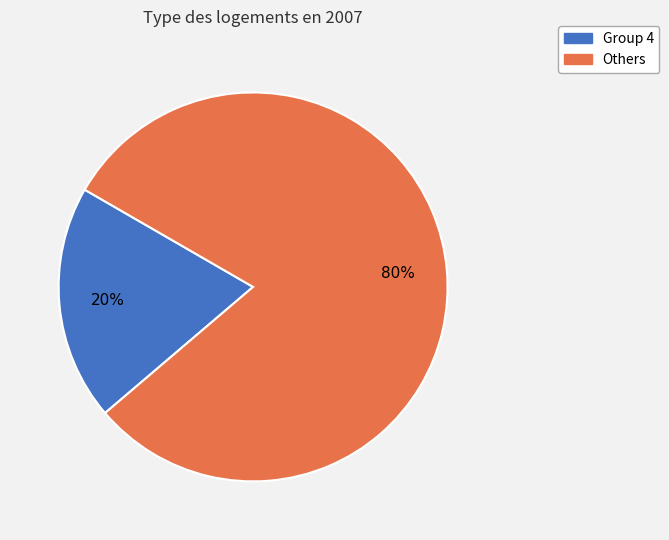

To the nearest percent, what is the average slice percentage?

50%